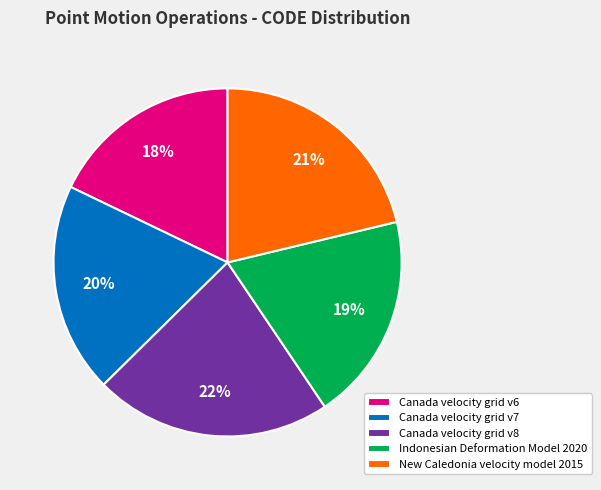

Combined, do Canada velocity grid v7 and Canada velocity grid v8 account for over 50%?

No